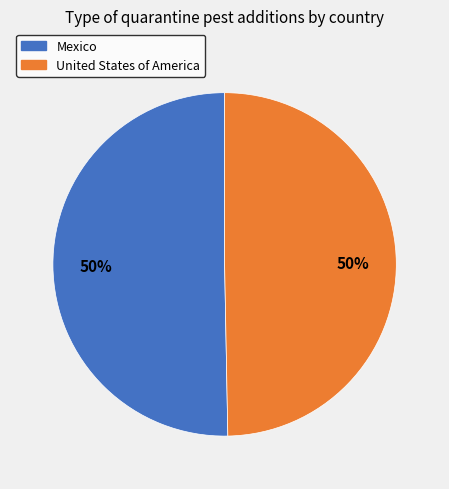

How many segments does this pie chart have?

2